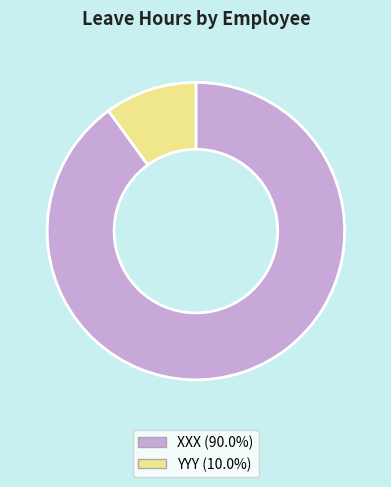

The YYY slice represents 10% of the pie. True or false?

True